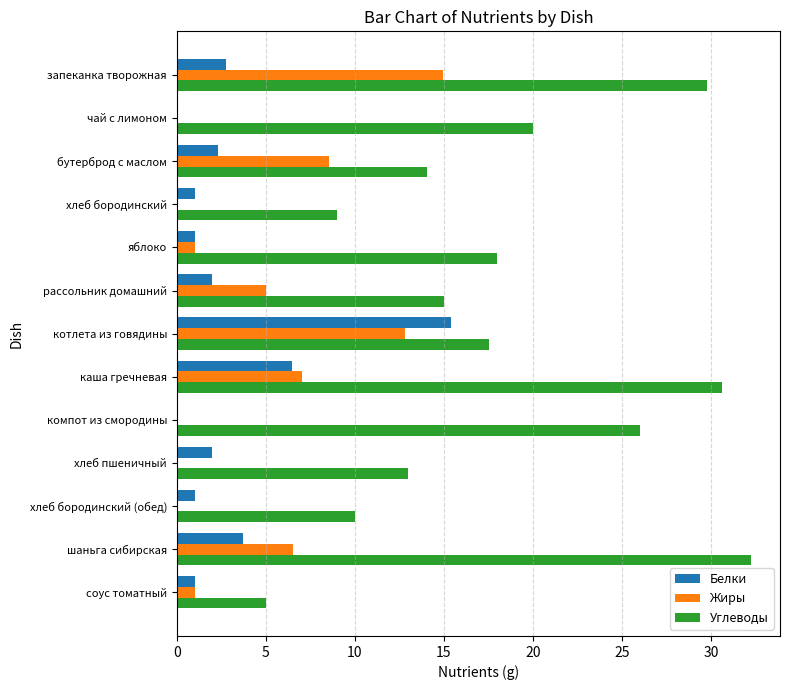

What is the total value across all series at каша гречневая?

44.1